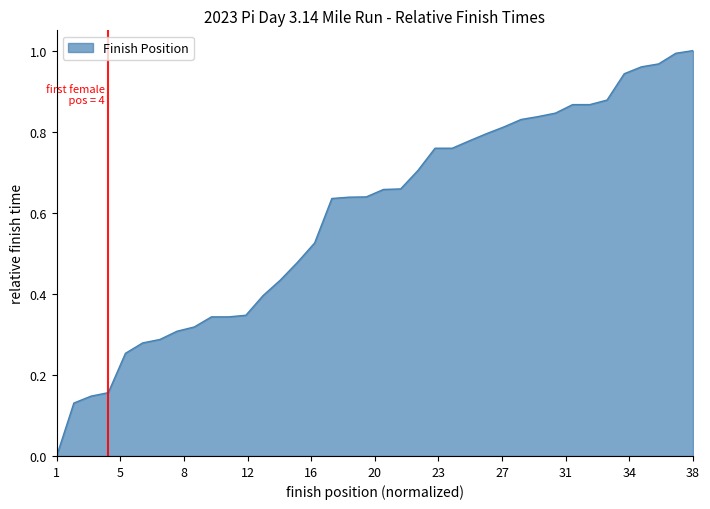

Does the chart have visible grid lines?

No